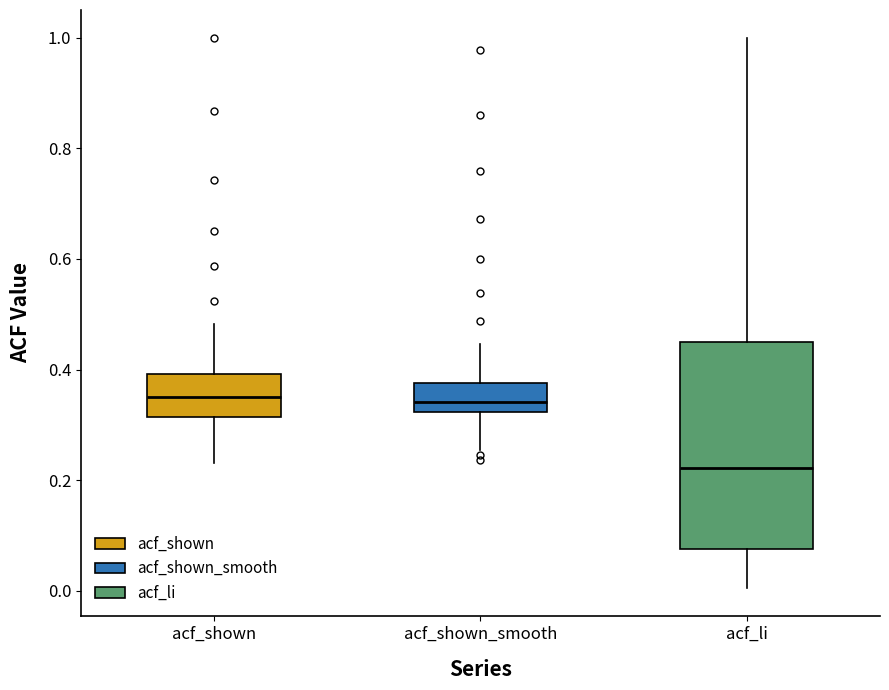

Reading left to right, read every box against the y-axis: the position of its median line, the range the box covers, and the ends of its whiskers. The values are not printed on the chart, so give them approximately, as read against the axis.

acf_shown: median 0.34, box 0.32 to 0.40, whiskers 0.24 to 0.48
acf_shown_smooth: median 0.34, box 0.32 to 0.38, whiskers 0.26 to 0.44
acf_li: median 0.22, box 0.08 to 0.44, whiskers 0.00 to 1.00